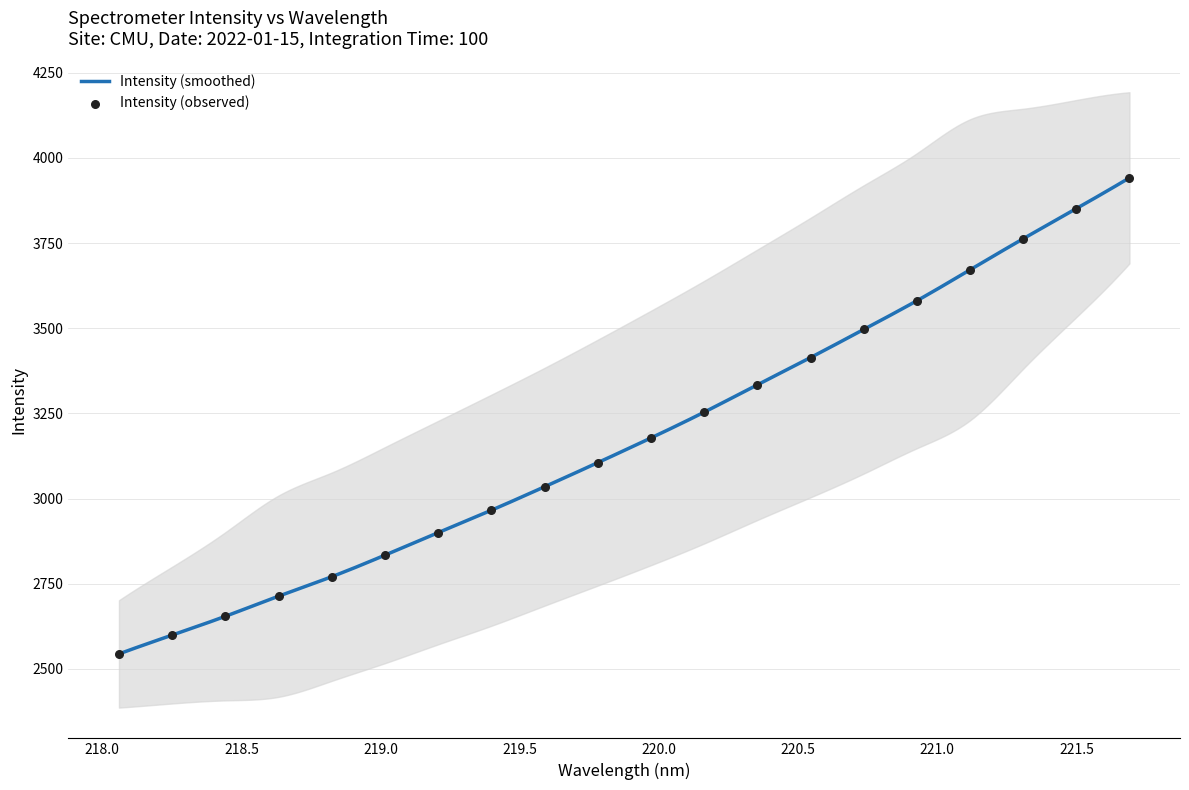

What is the change in value from 219.3979 to 219.589?

+68.9